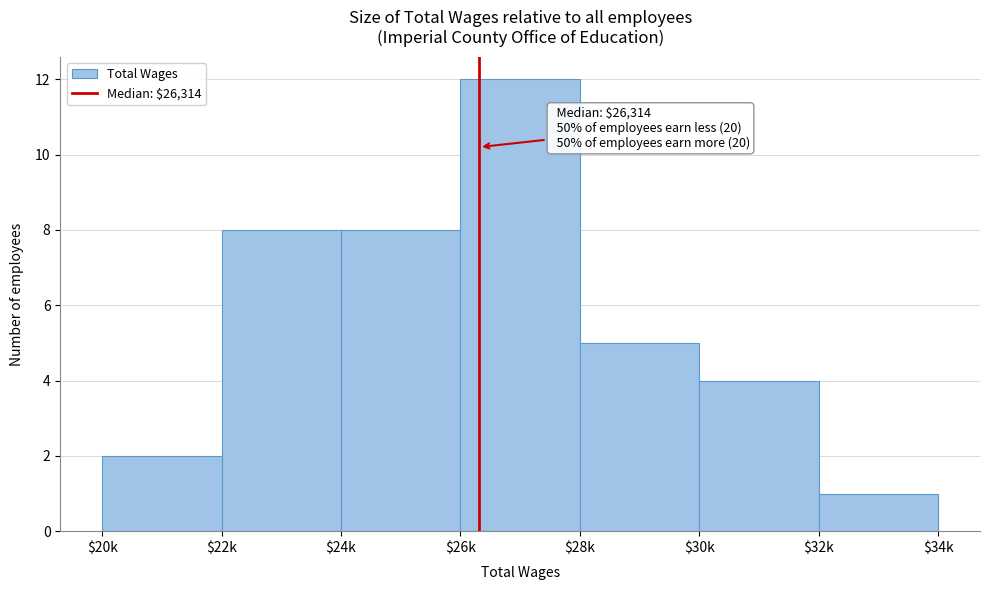

Reading left to right, what are all the values shown in this chart?

2	8	8	12	5	4	1